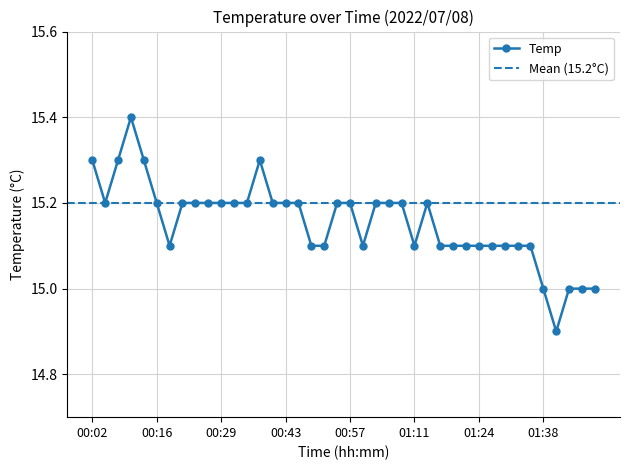

Reading left to right, extract all data points from this chart.

15.3	15.2	15.3	15.4	15.3	15.2	15.1	15.2	15.2	15.2	15.2	15.2	15.2	15.3	15.2	15.2	15.2	15.1	15.1	15.2	15.2	15.1	15.2	15.2	15.2	15.1	15.2	15.1	15.1	15.1	15.1	15.1	15.1	15.1	15.1	15.0	14.9	15.0	15.0	15.0